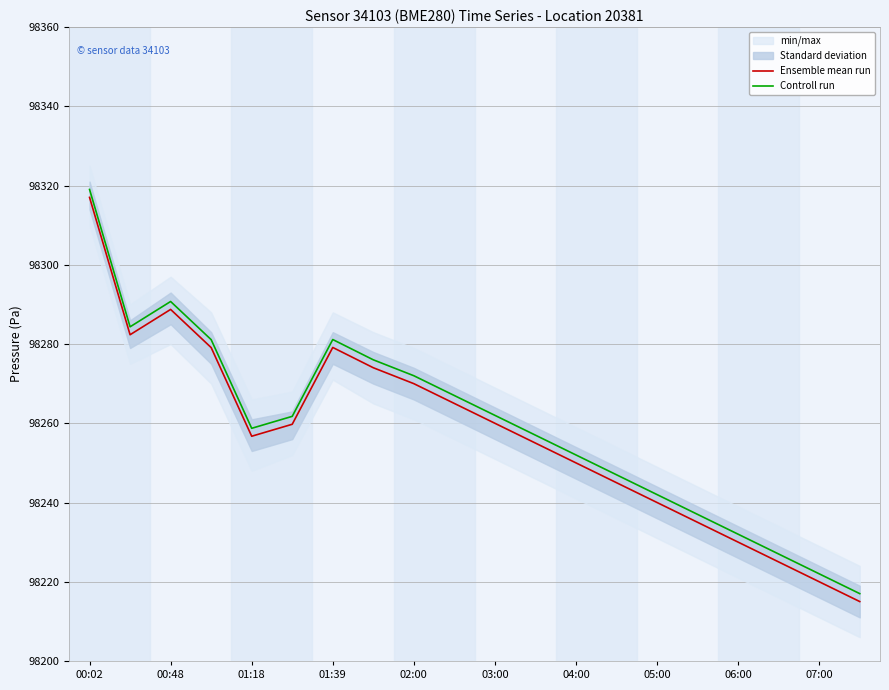

Reading left to right, extract all data points from this chart.

Ensemble mean run: 98317.0	98282.4	98288.7	98279.1	98256.7	98259.8	98279.1	98274.0	98270.0	98265.0	98260.0	98255.0	98250.0	98245.0	98240.0	98235.0	98230.0	98225.0	98220.0	98215.0
Controll run: 98319.0	98284.4	98290.7	98281.1	98258.7	98261.8	98281.1	98276.0	98272.0	98267.0	98262.0	98257.0	98252.0	98247.0	98242.0	98237.0	98232.0	98227.0	98222.0	98217.0